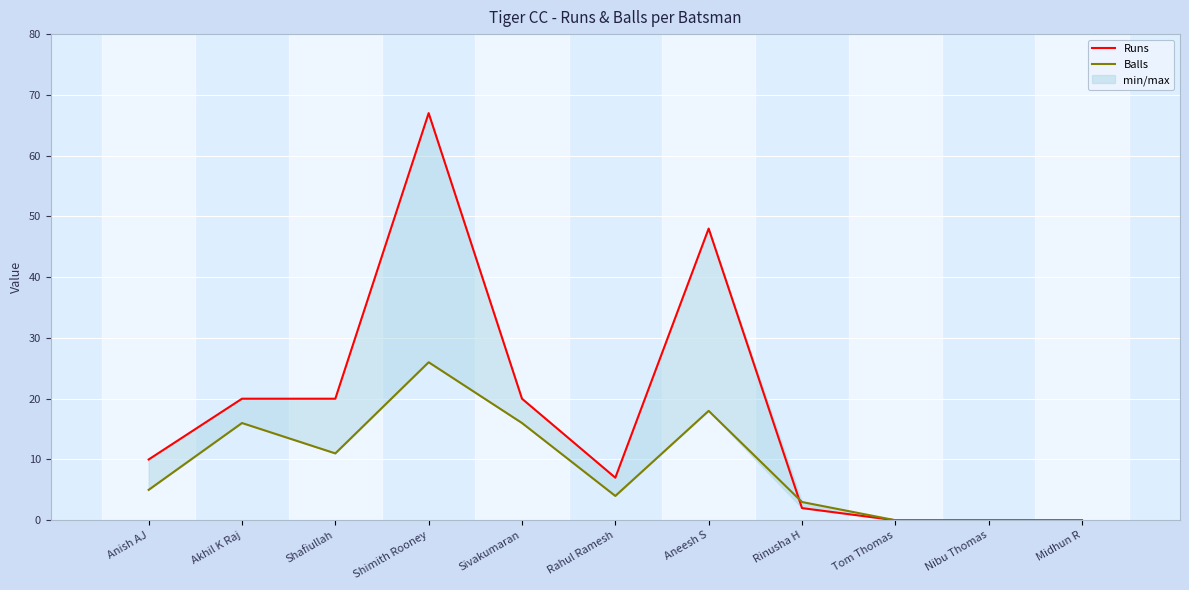

In Balls, how many points are higher than both neighbors (excluding endpoints)?

3